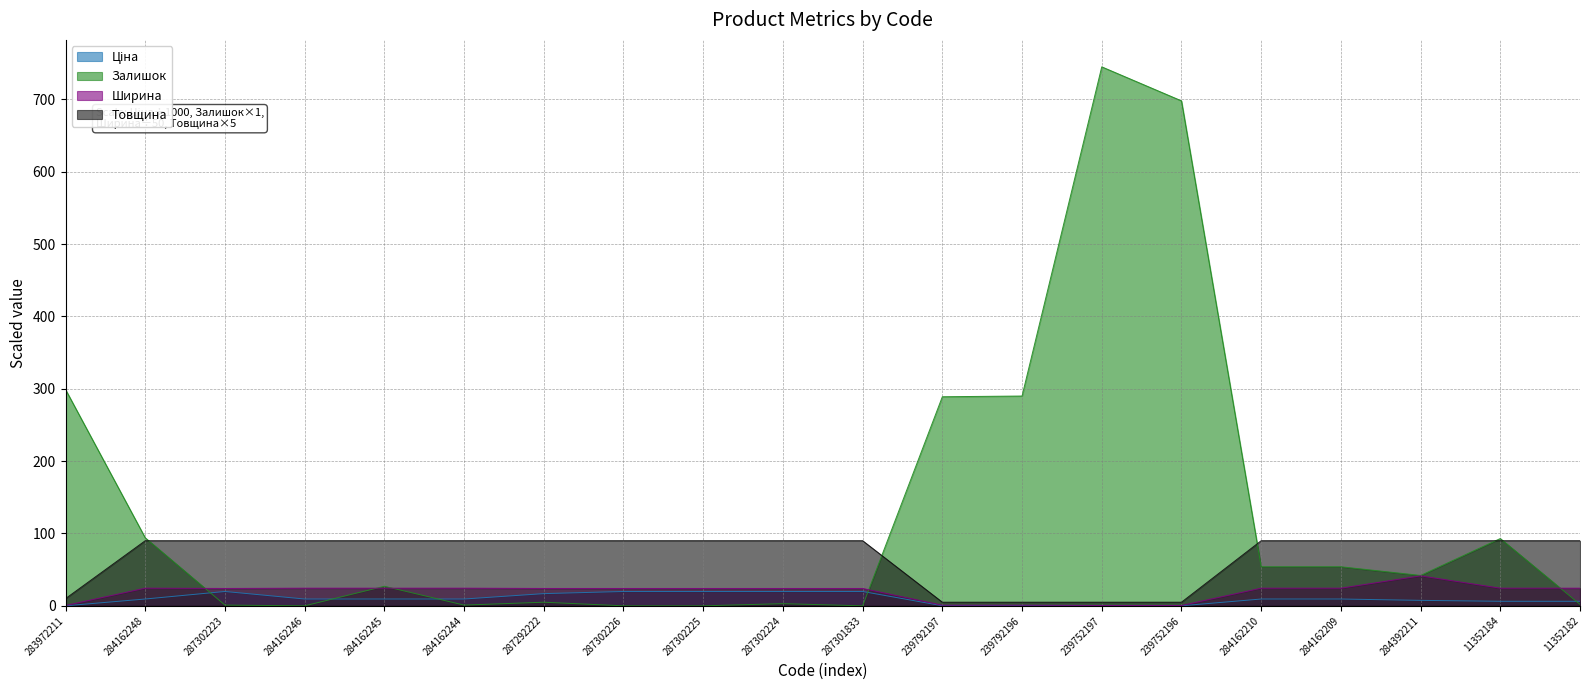

Which series has the largest total across all categories?

Залишок